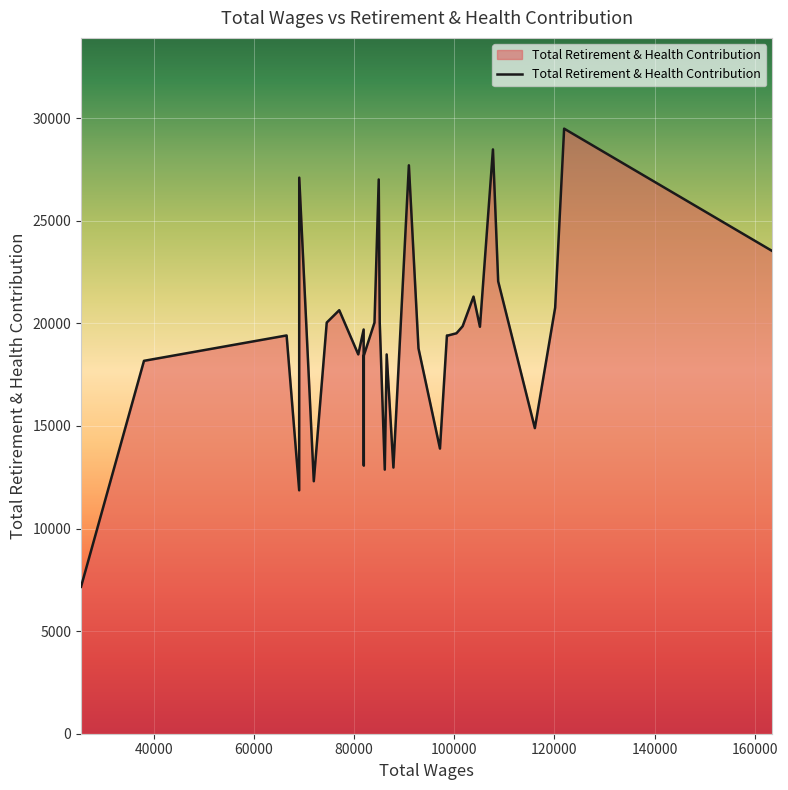

What is the difference between the maximum and minimum values?

22330